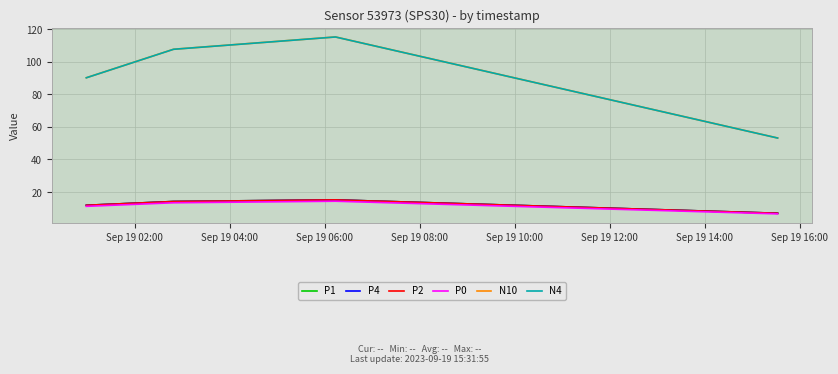

How many interior local peaks does the P2 series have?

1